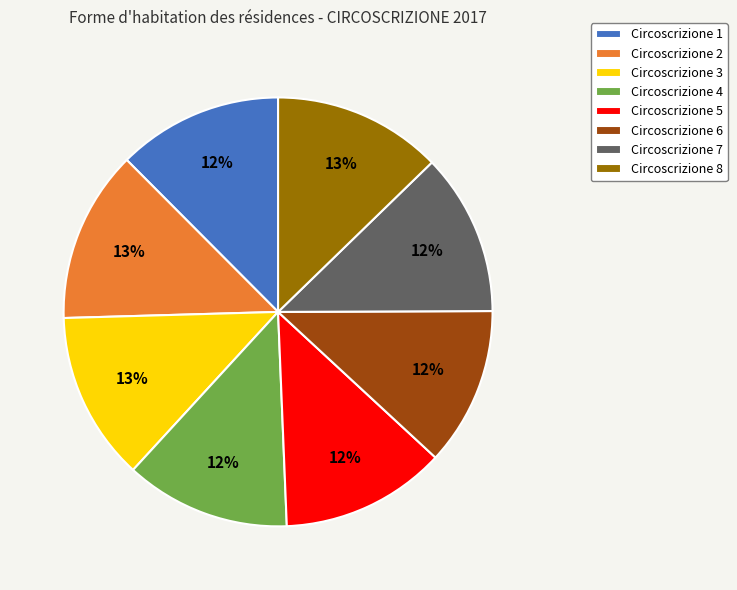

What is the ratio of the value at Circoscrizione 4 to the value at Circoscrizione 5?

1.0